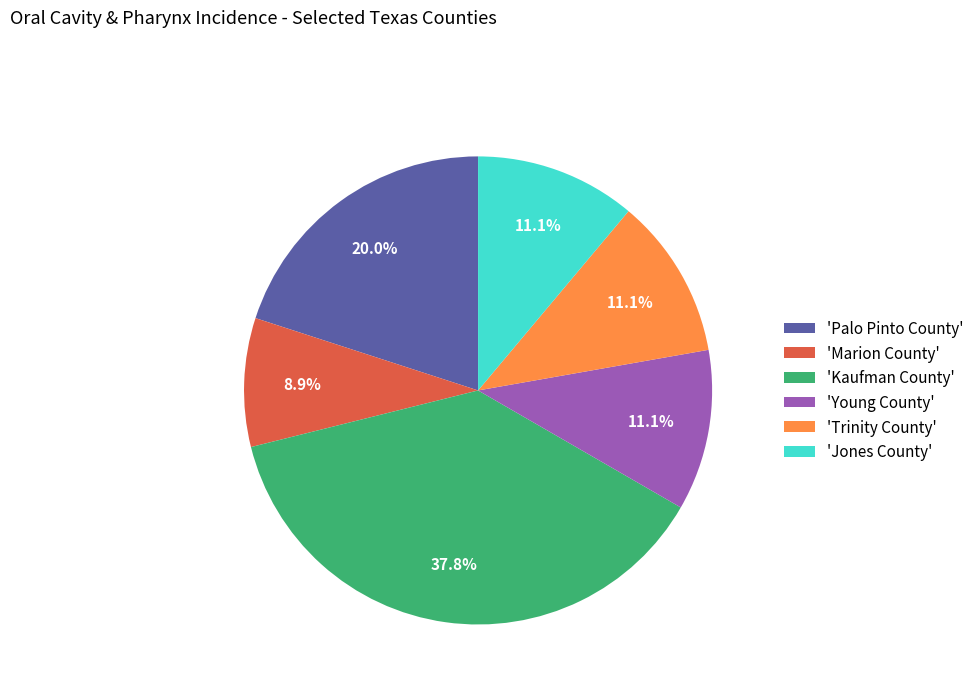

How many segments does this pie chart have?

6